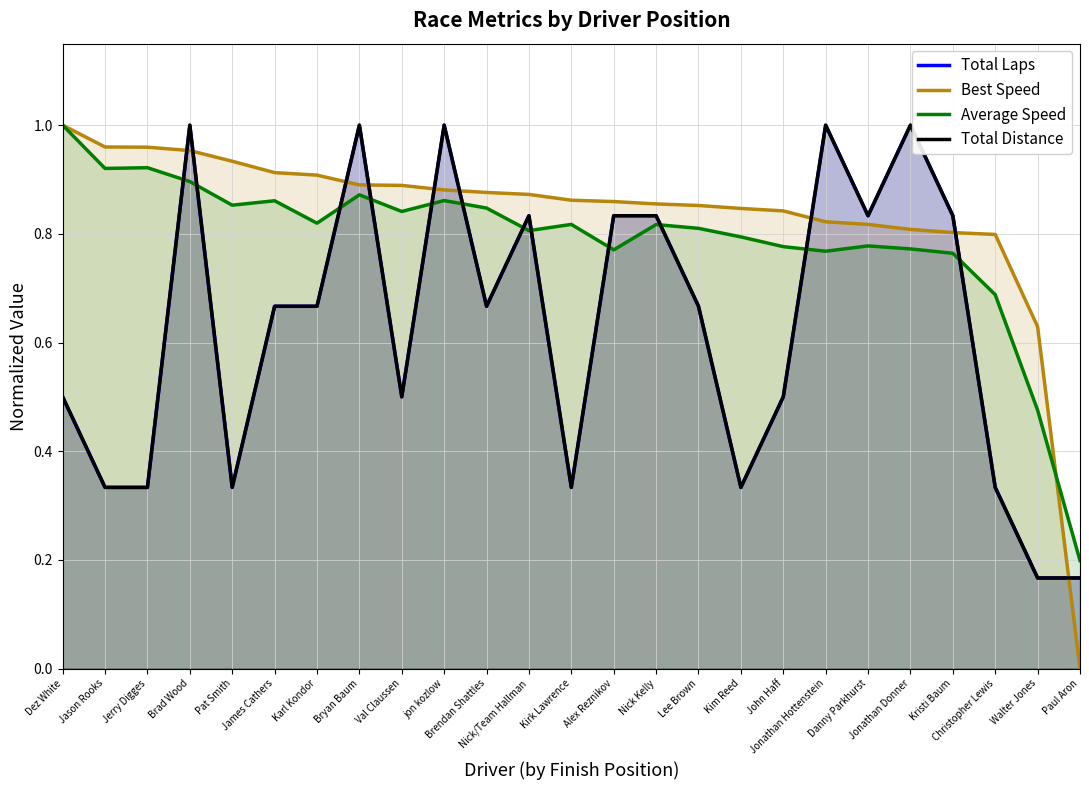

In Total Laps, how many points are lower than both neighbors (excluding endpoints)?

6